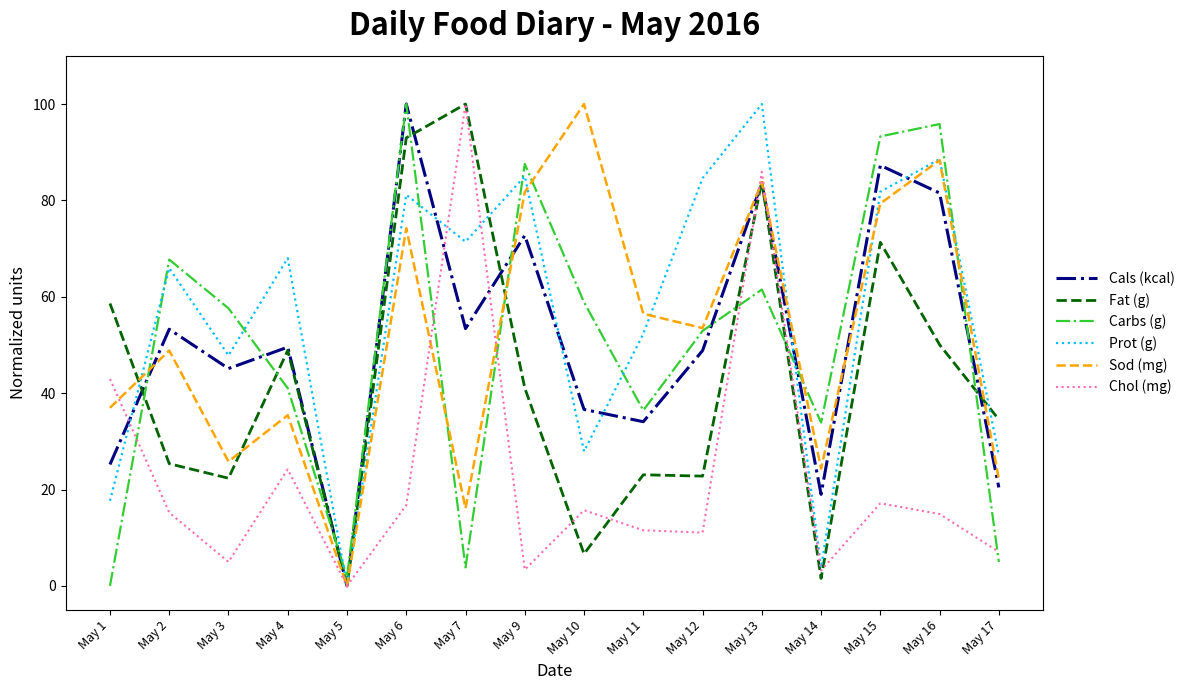

What is the greatest value displayed?

100.0